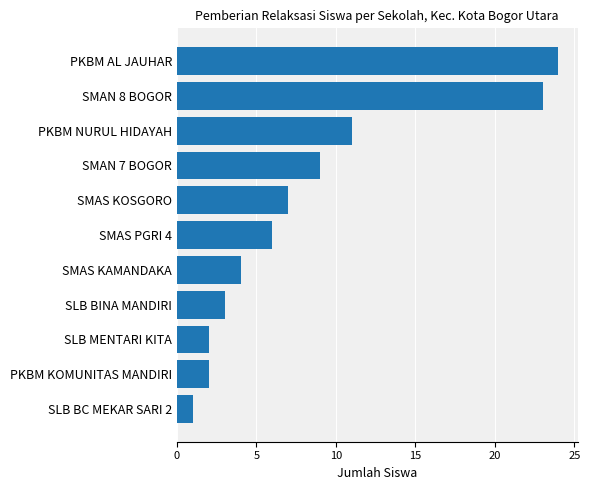

Reading bottom to top, transcribe all the data shown in this chart.

SLB BC MEKAR SARI 2=1	PKBM KOMUNITAS MANDIRI=2	SLB MENTARI KITA=2	SLB BINA MANDIRI=3	SMAS KAMANDAKA=4	SMAS PGRI 4=6	SMAS KOSGORO=7	SMAN 7 BOGOR=9	PKBM NURUL HIDAYAH=11	SMAN 8 BOGOR=23	PKBM AL JAUHAR=24